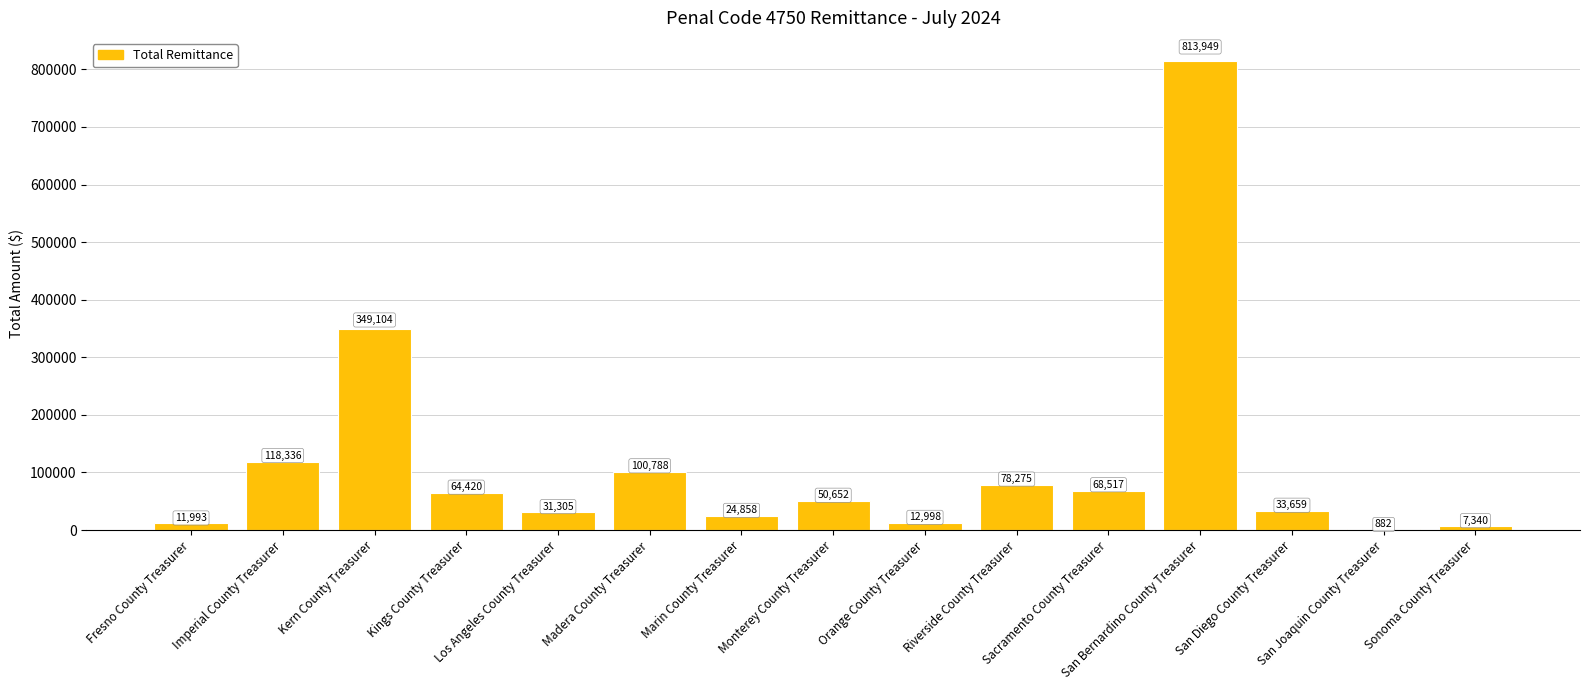

What is the sum of all values?

1767076